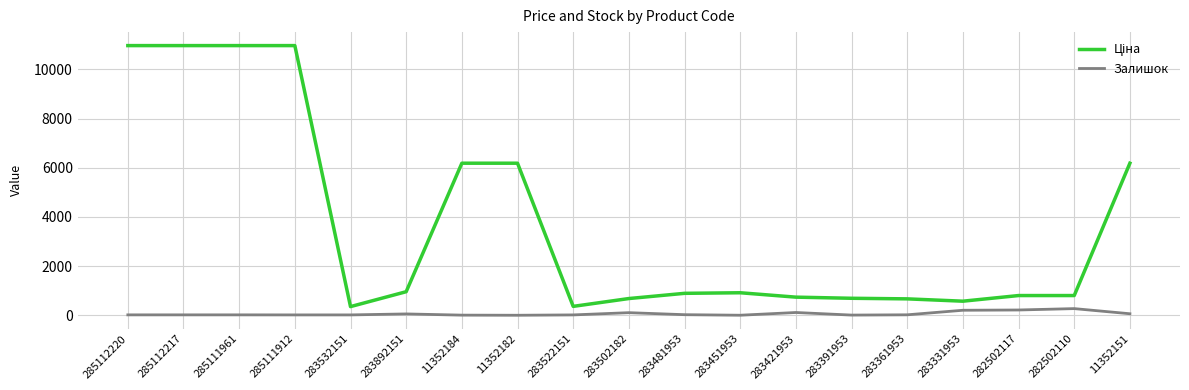

What is the difference between the maximum and minimum values in the Залишок series?

270.0